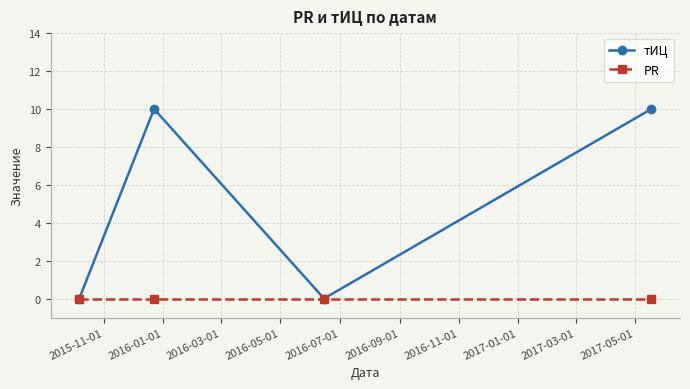

Rank the series by their maximum value, from highest to lowest.

тИЦ, PR